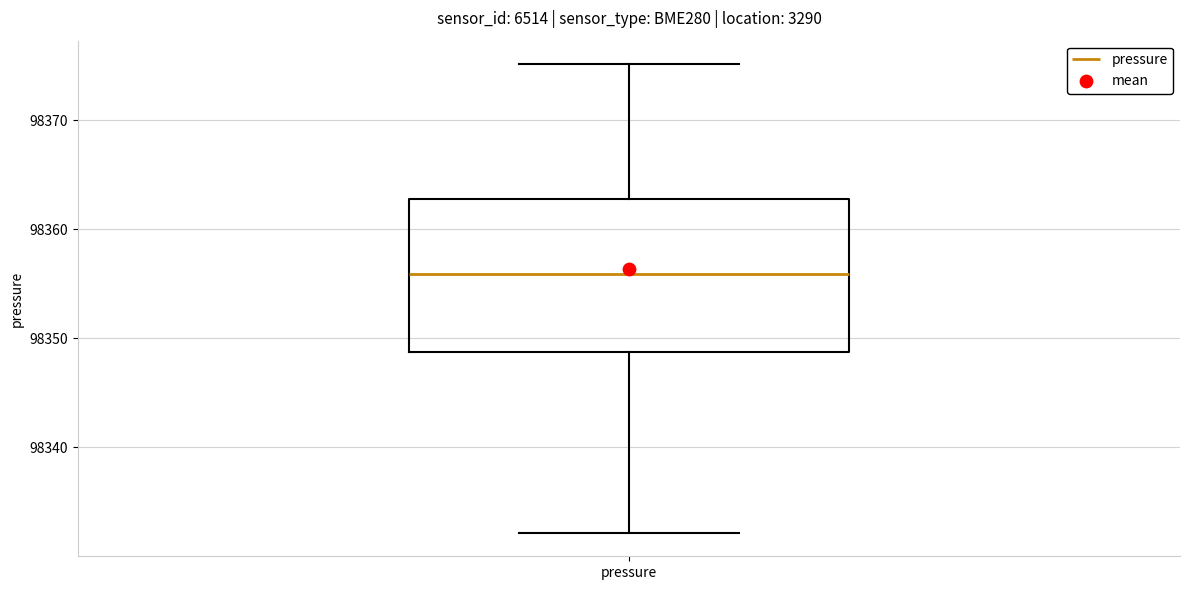

Where is the upper edge of the box for pressure on the y-axis? The values are not printed on the chart, so give them approximately, as read against the axis.

98363